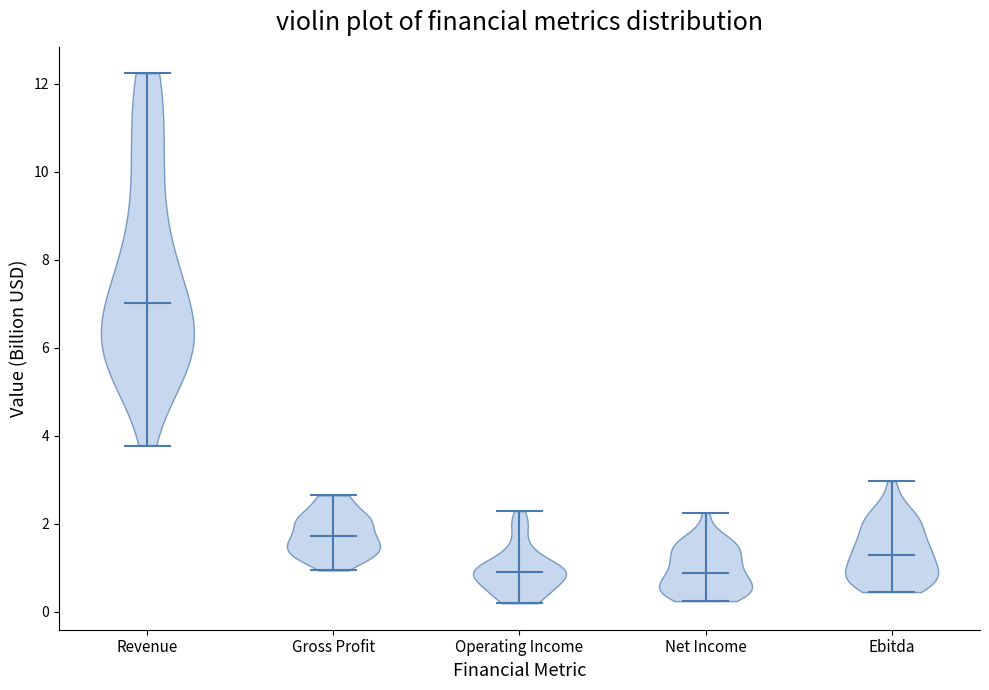

Which violin has the highest median line?

Revenue